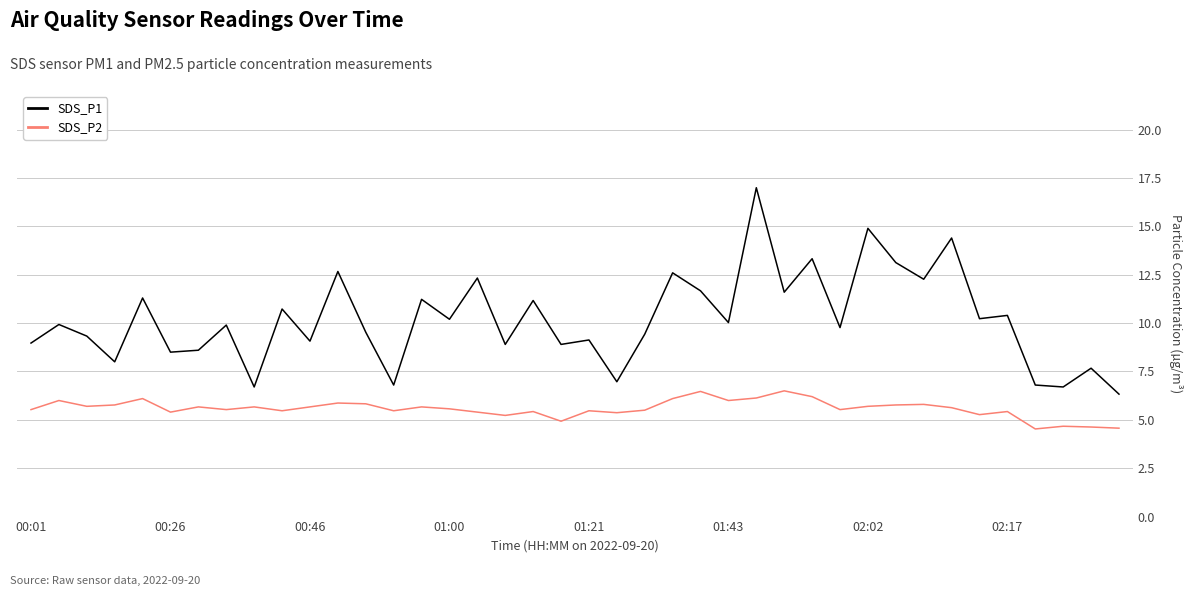

How many series are shown in this chart?

2